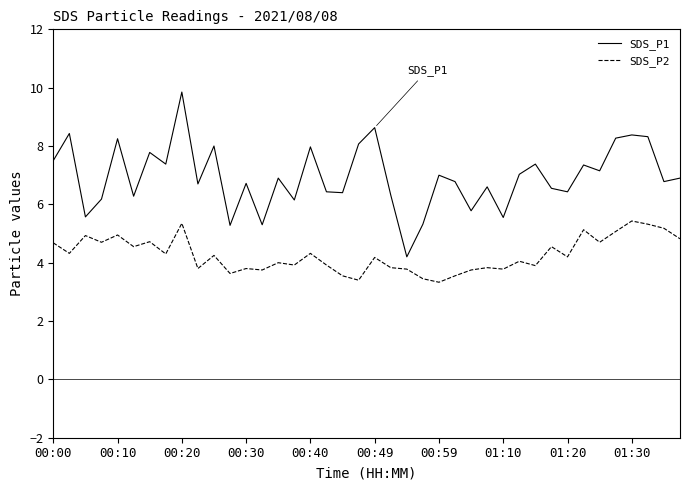

Rank the series by their maximum value, from highest to lowest.

SDS_P1, SDS_P2